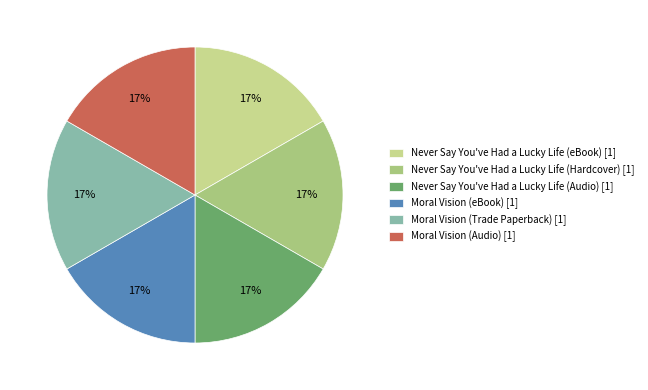

Count the number of slices in the pie.

6